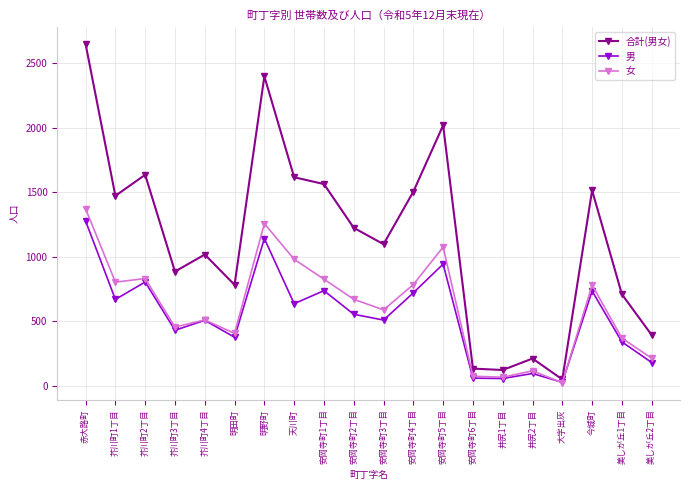

Does the chart display data point markers on the line(s)?

Yes